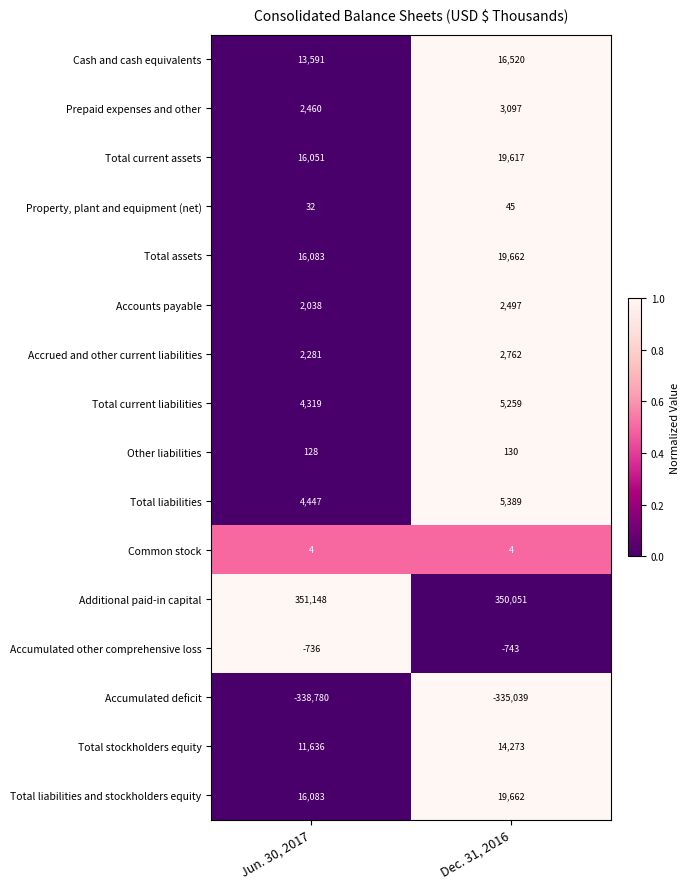

What is the difference between the highest and lowest values at Dec. 31, 2016?

685090